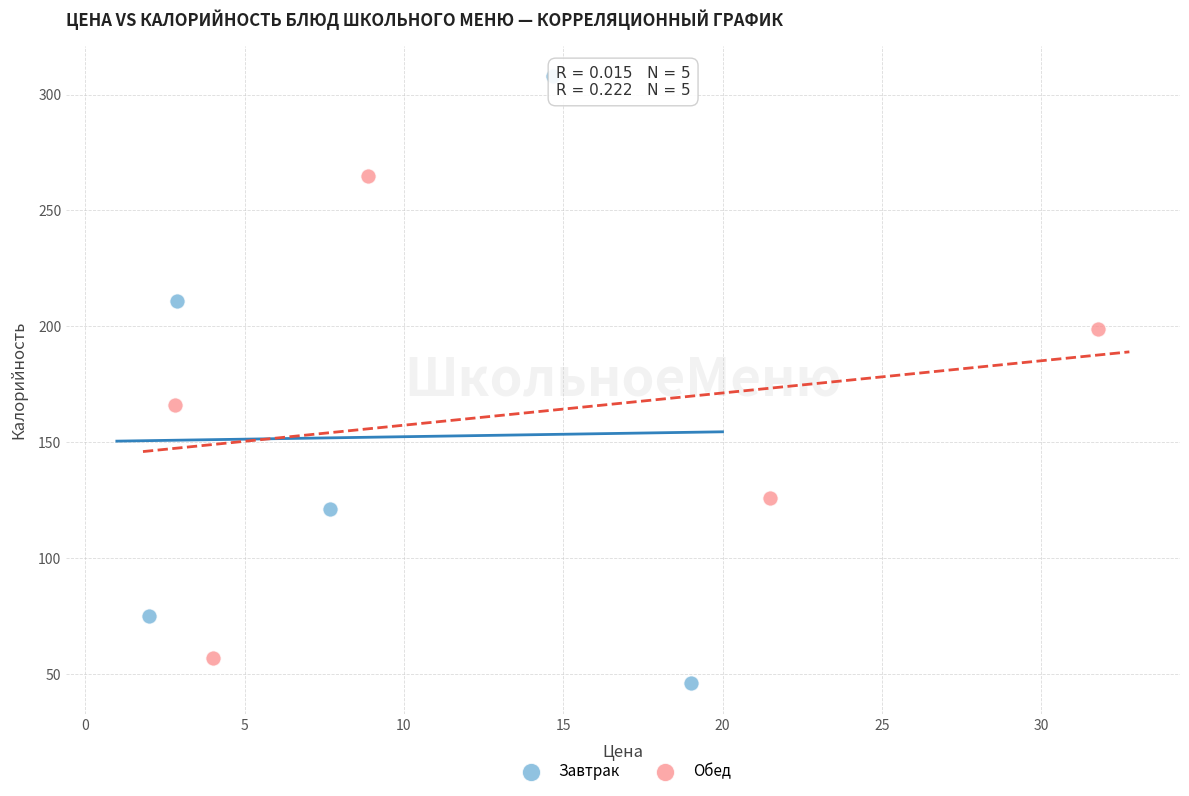

What are all the series names shown in the legend?

Завтрак, Обед